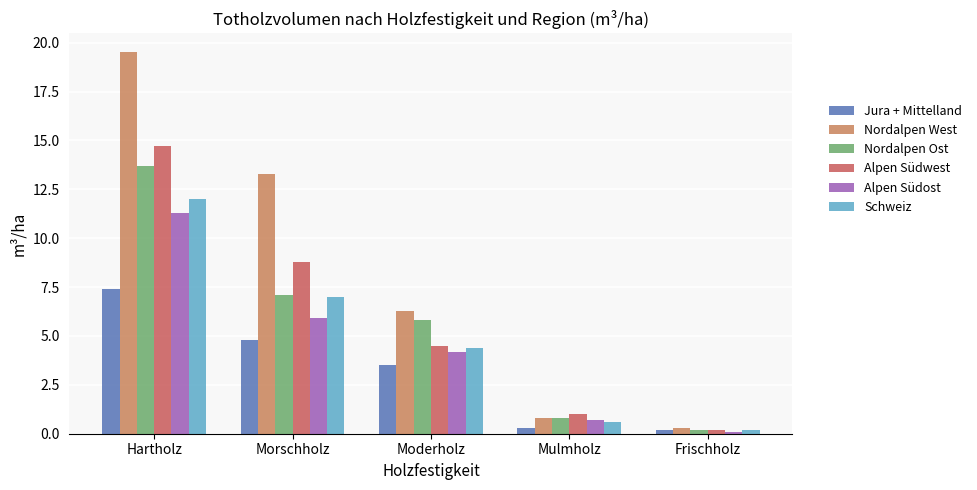

Count the number of data series in this chart.

6